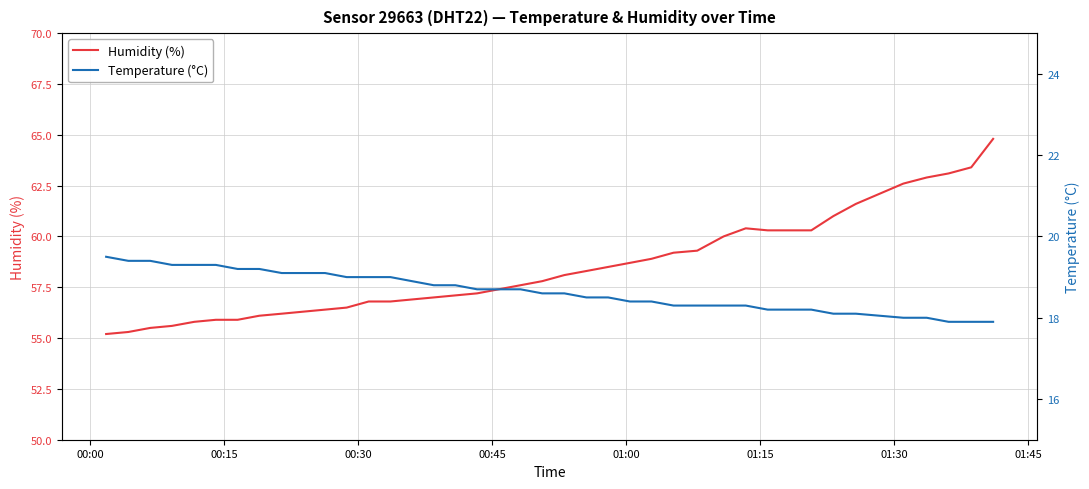

True or false: Humidity (%) and Temperature (°C) cross at least once.

False